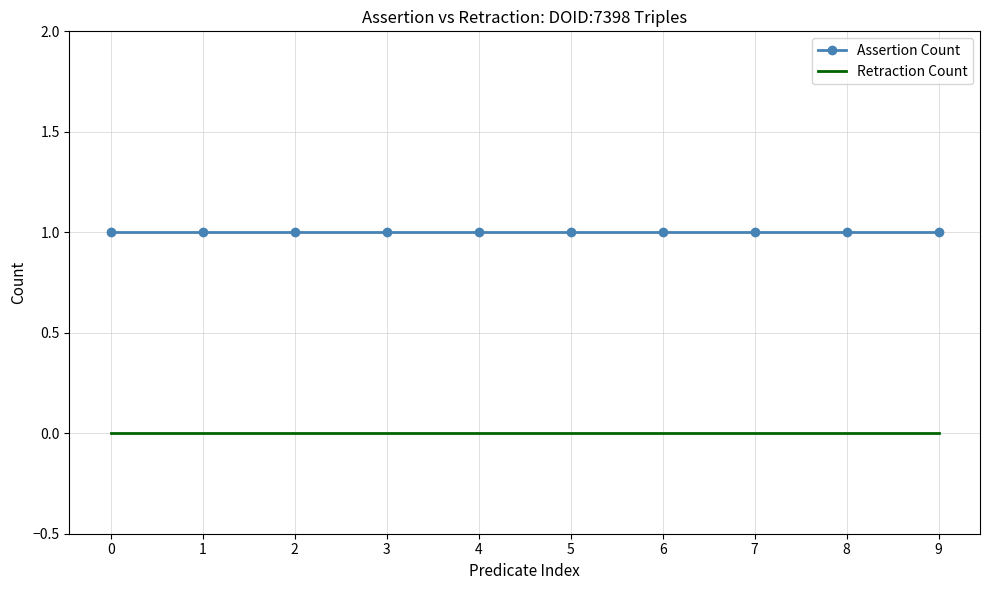

What is the spread (max minus min) of values at 4?

1